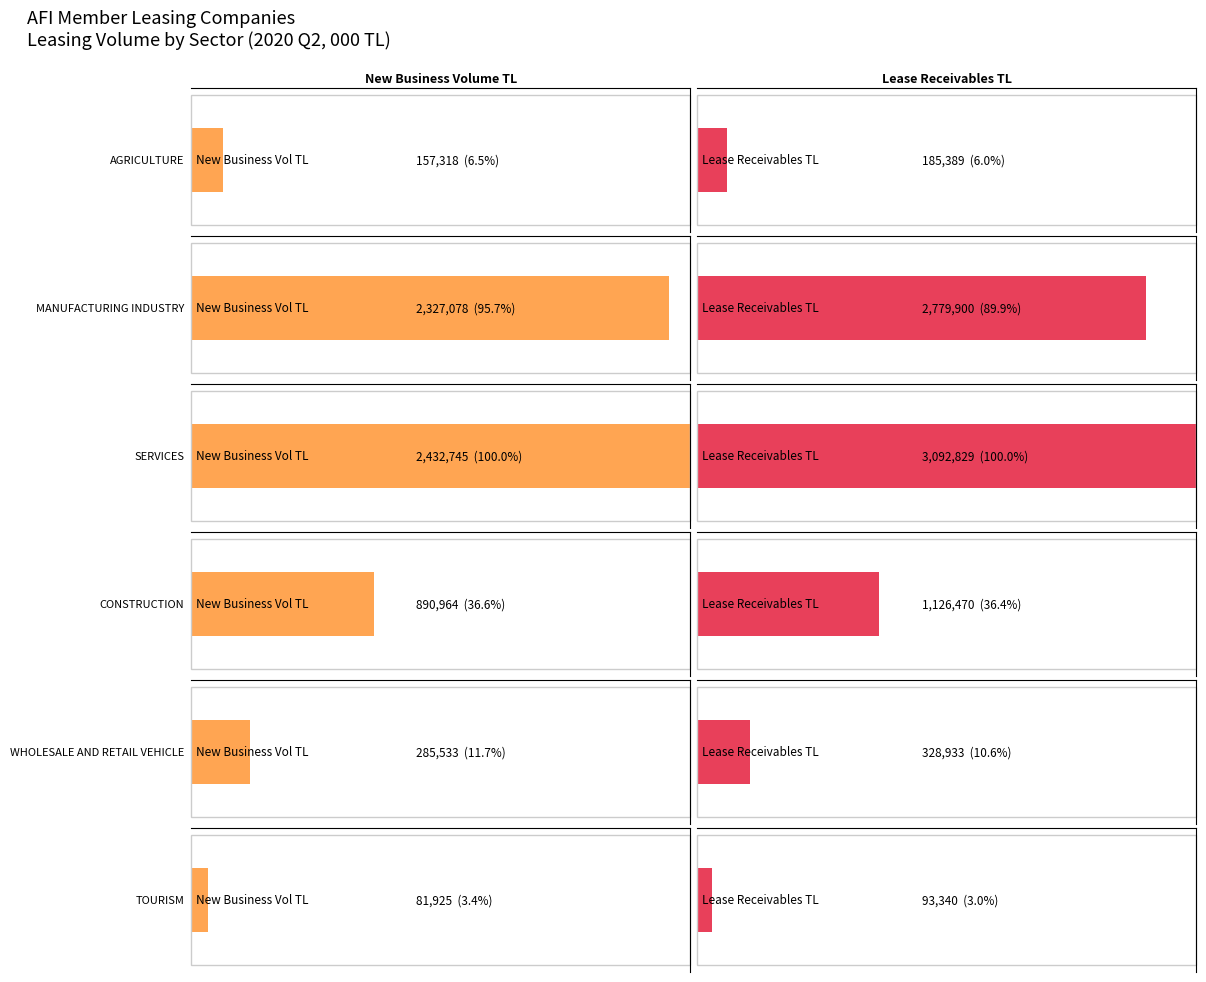

At Lease Receivables TL, list the series in order from largest to smallest.

SERVICES, MANUFACTURING INDUSTRY, CONSTRUCTION, WHOLESALE AND RETAIL VEHICLE SERVICING, AGRICULTURE, TOURISM